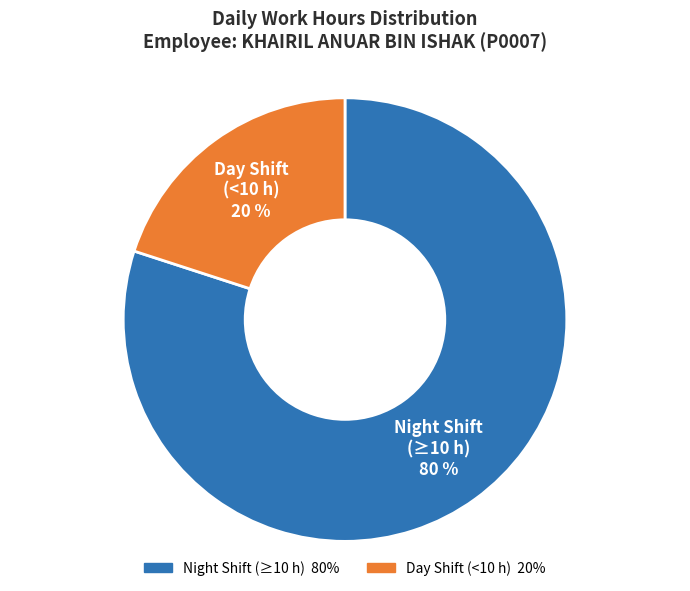

Combined, do Day Shift (<10 h) and Night Shift (≥10 h) account for over 50%?

Yes